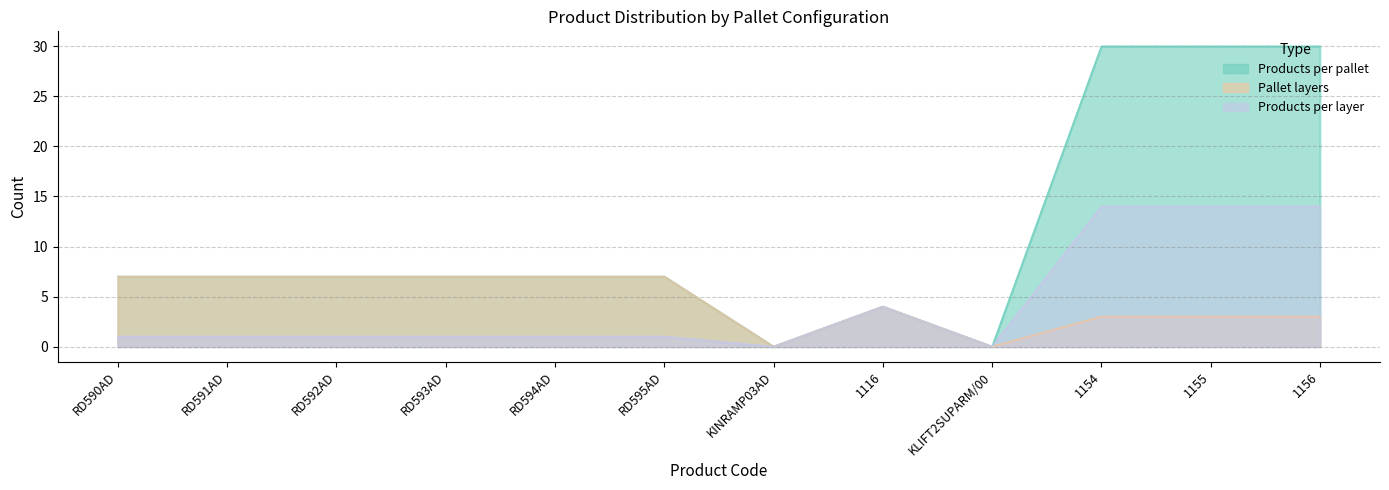

Which series changed the most between RD591AD and RD595AD?

Products per pallet